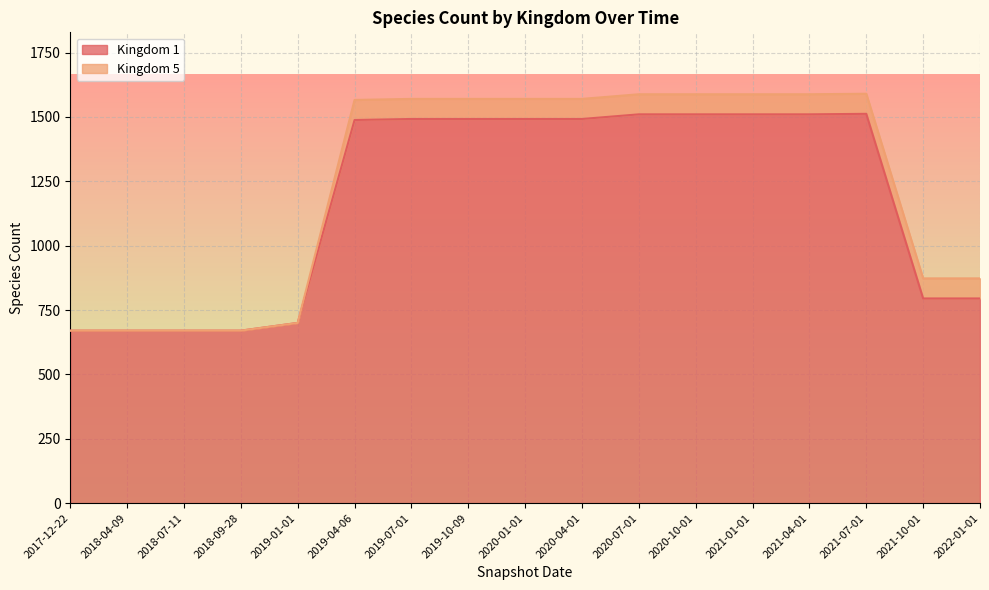

True or false: the data shows 1127 at 2017-12-22.

False